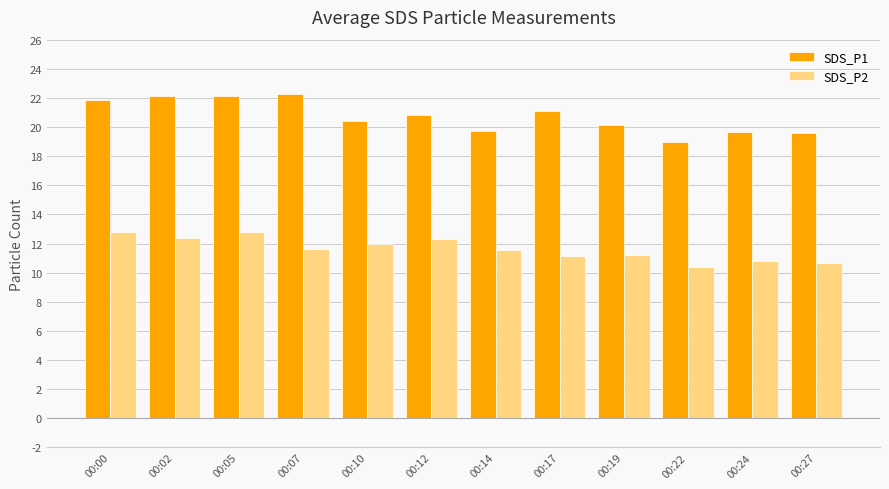

What is the spread (max minus min) of values at 00:27?

8.9